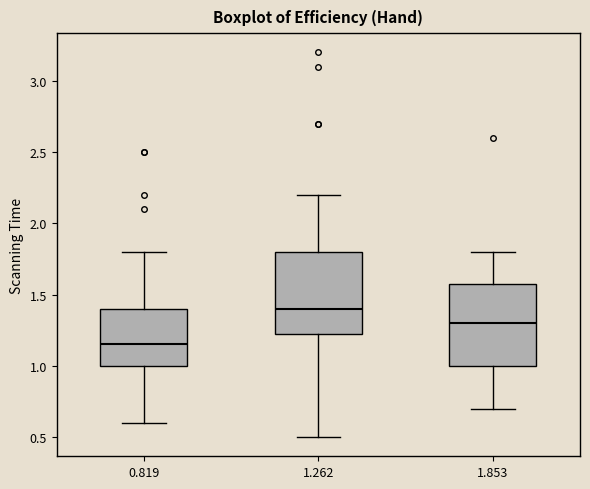

Which box's median line is the highest?

1.262